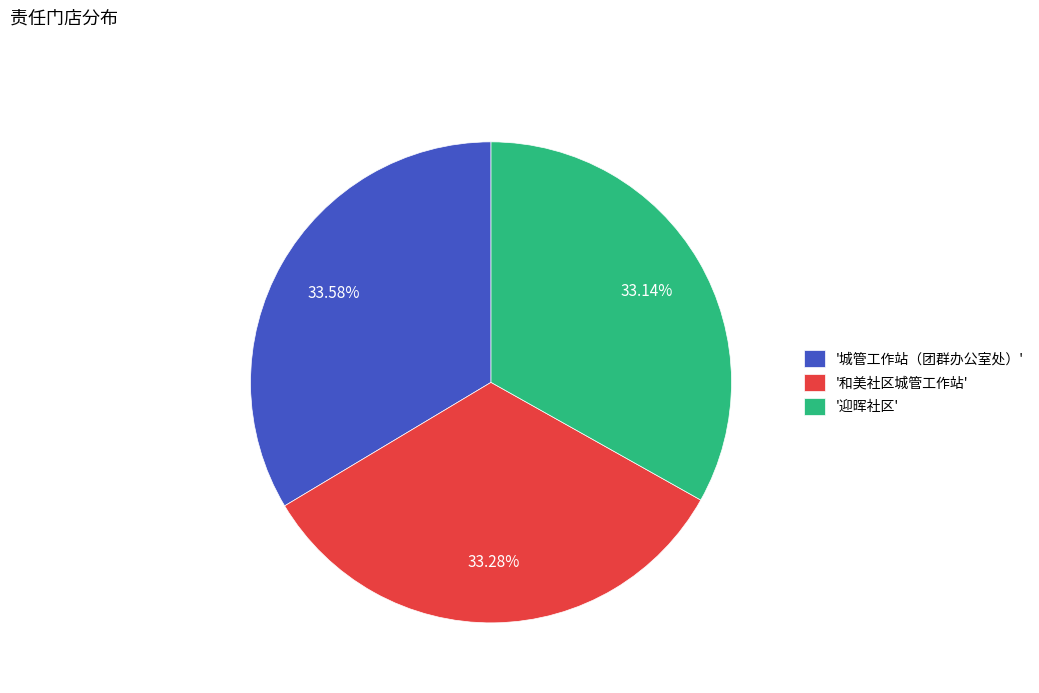

Is there any slice that represents more than half of the pie?

No